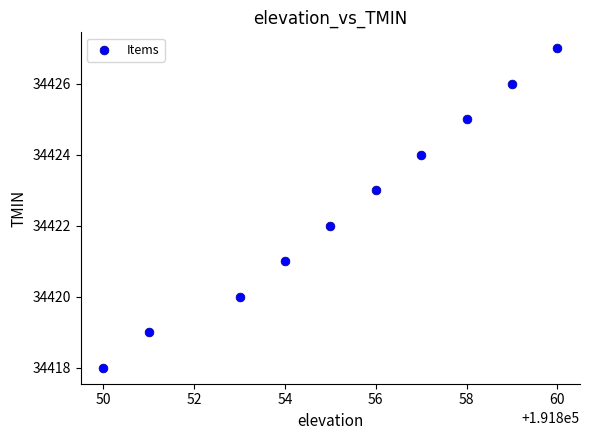

What is the range of X values (max minus min)?

10